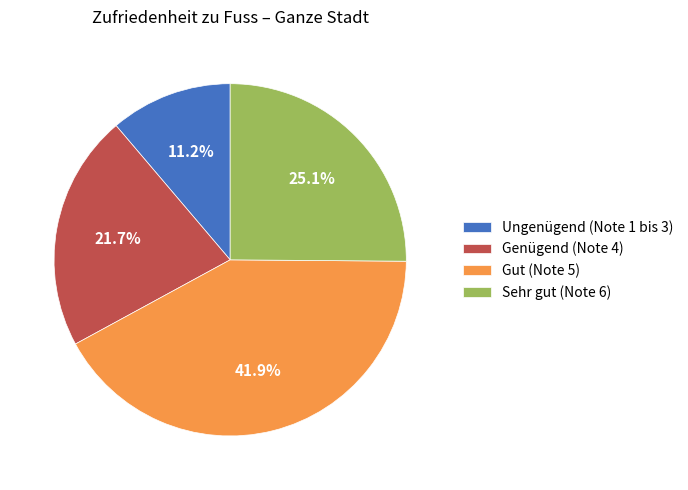

How many segments does this pie chart have?

4